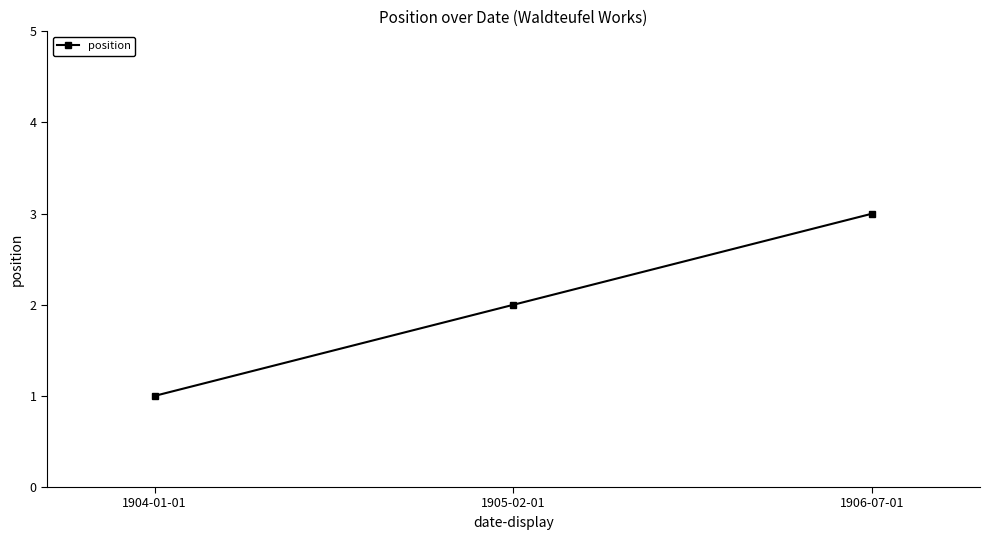

Is it true that the value at 1906-07-01 is 3?

True